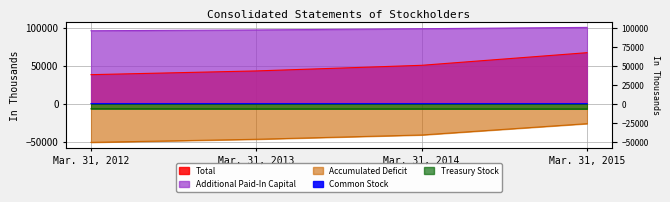

Read the Total value at Mar. 31, 2015.

67115